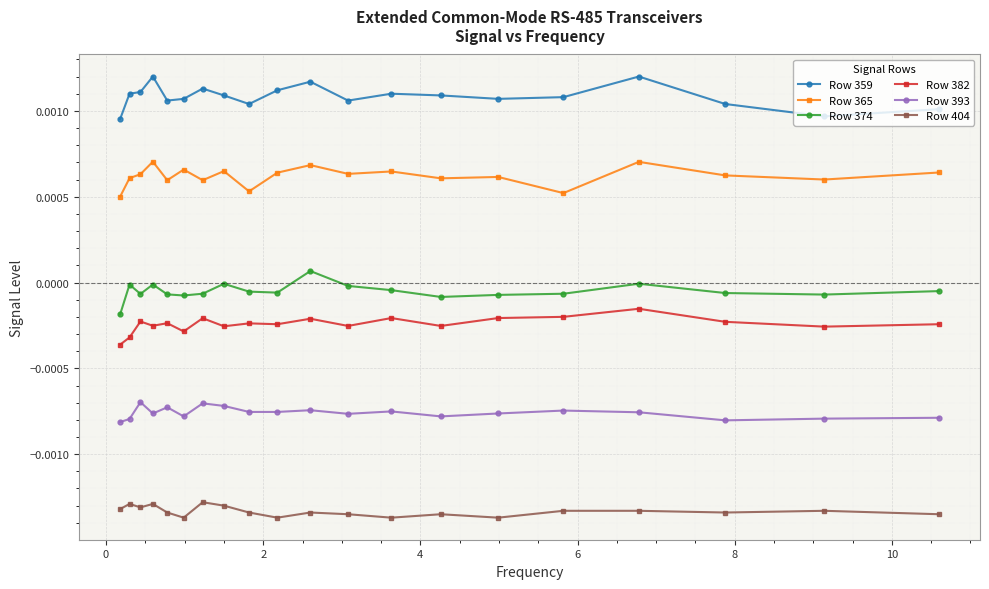

True or false: Row 365 and Row 359 intersect in this chart.

False